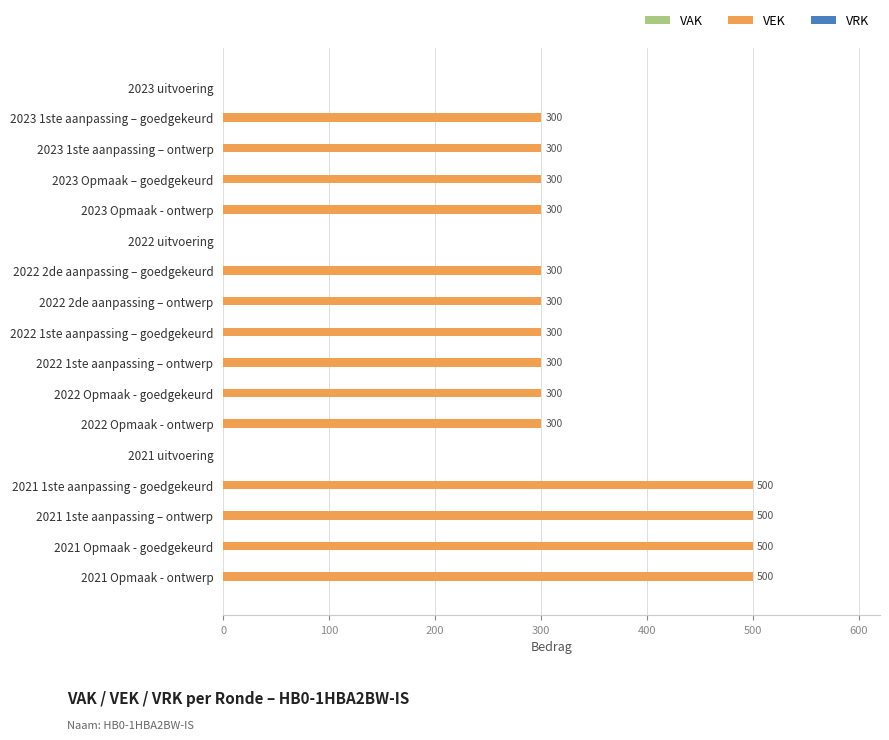

Approximately how many times larger is the value at 2022 1ste aanpassing – ontwerp compared to 2021 1ste aanpassing - goedgekeurd?

0.6